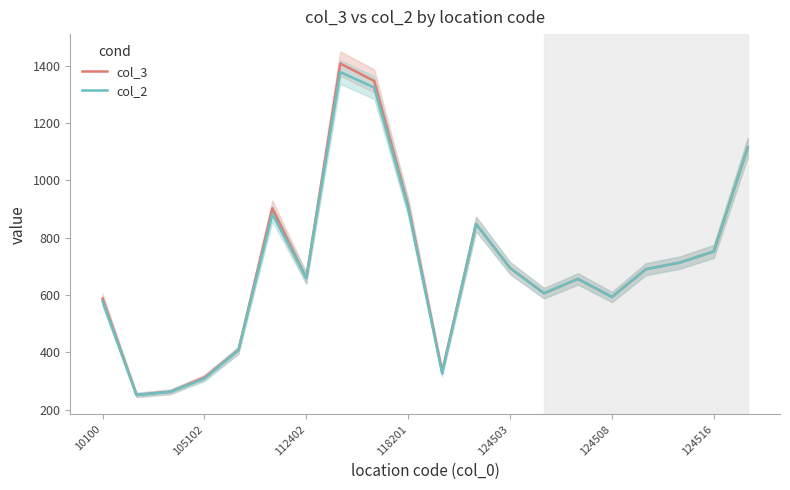

Which series has the widest spread of values?

col_3